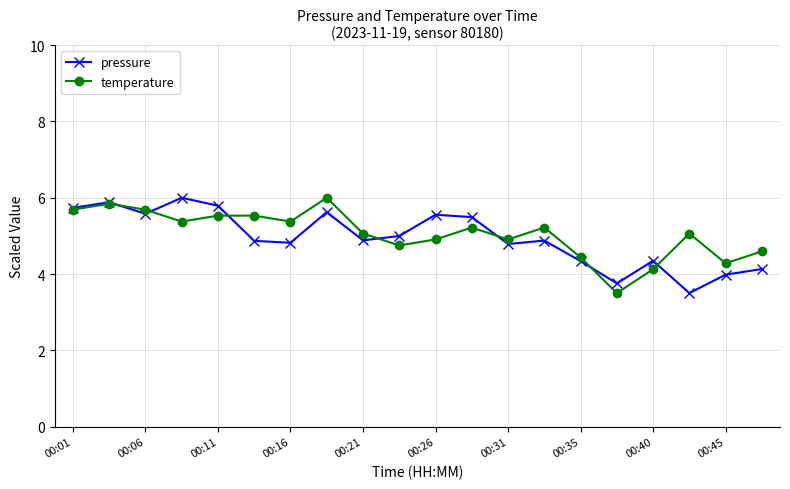

True or false: temperature and pressure intersect in this chart.

True